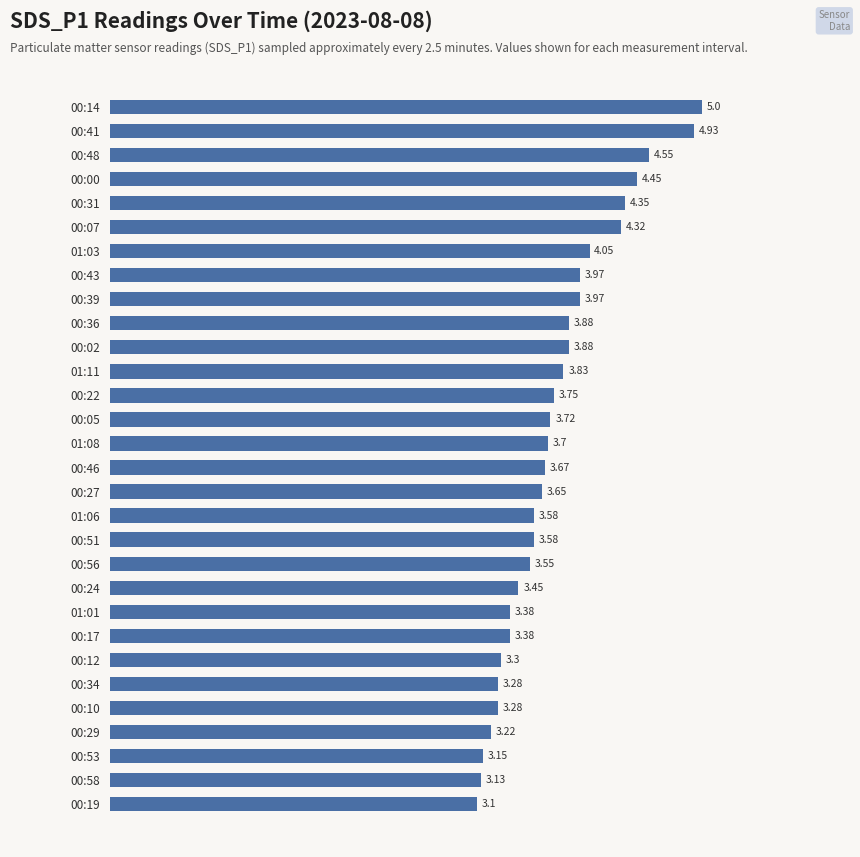

What is the sum of the values at 00:14 and 00:48?

9.6